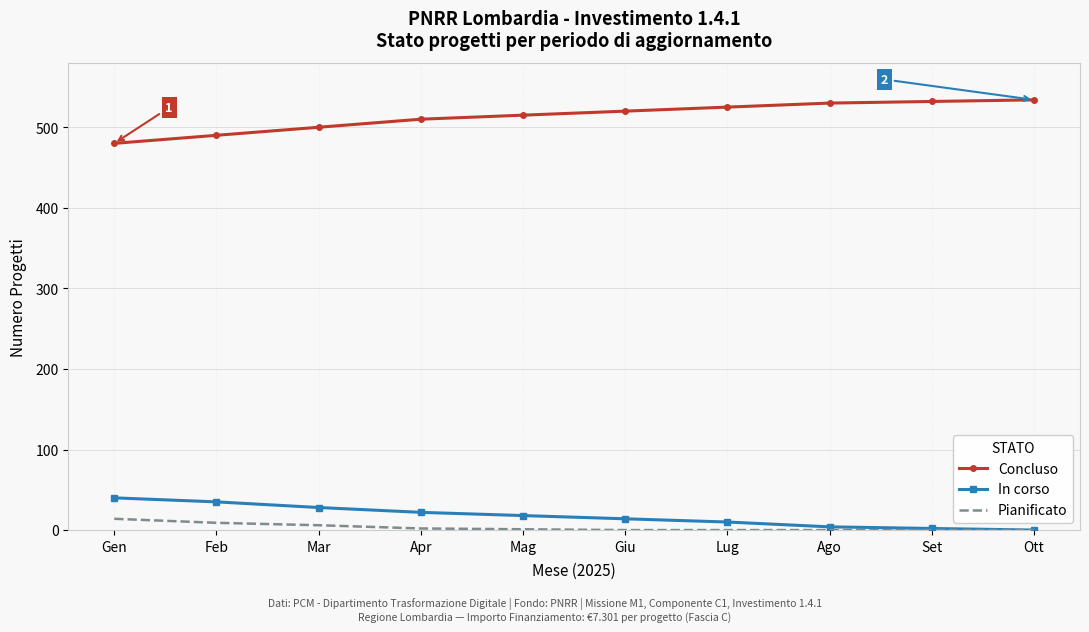

What is the greatest value displayed?

534